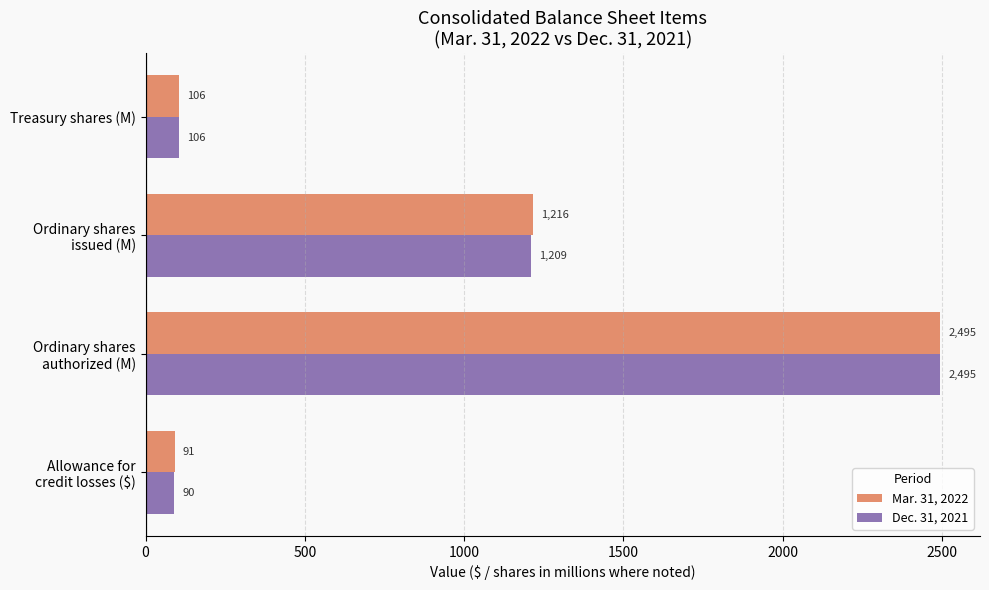

How many values in the Dec. 31, 2021 series are below 1209?

2